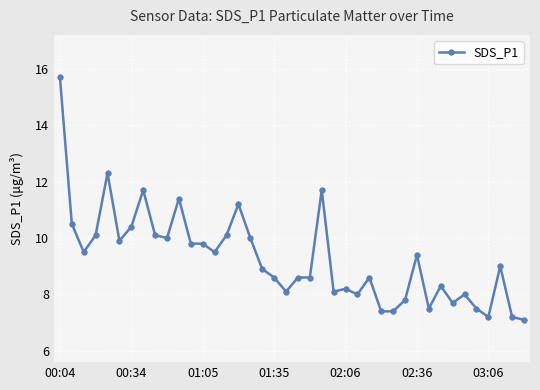

How many values are below 9?

20